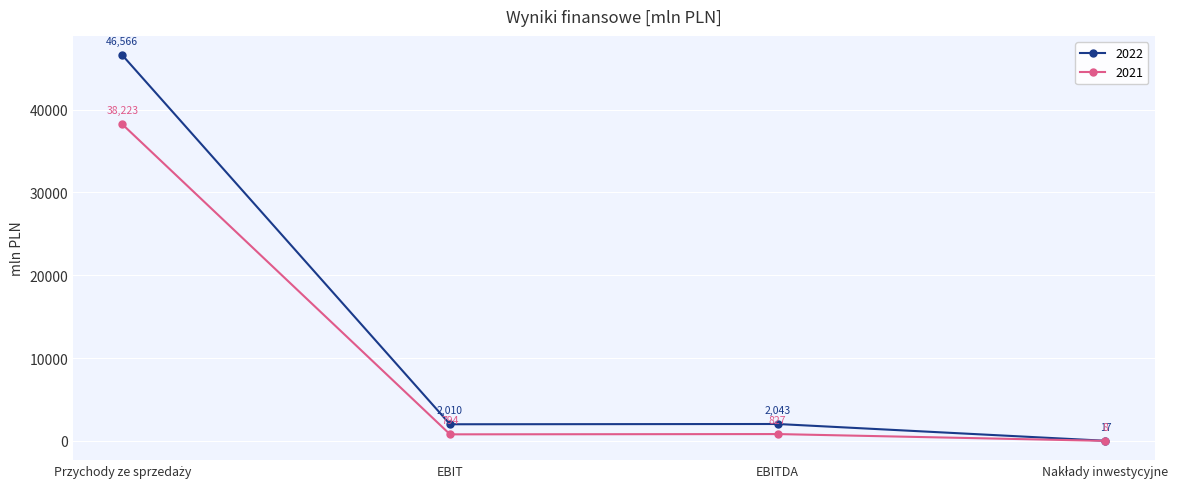

Where is the first local minimum for 2021?

EBIT